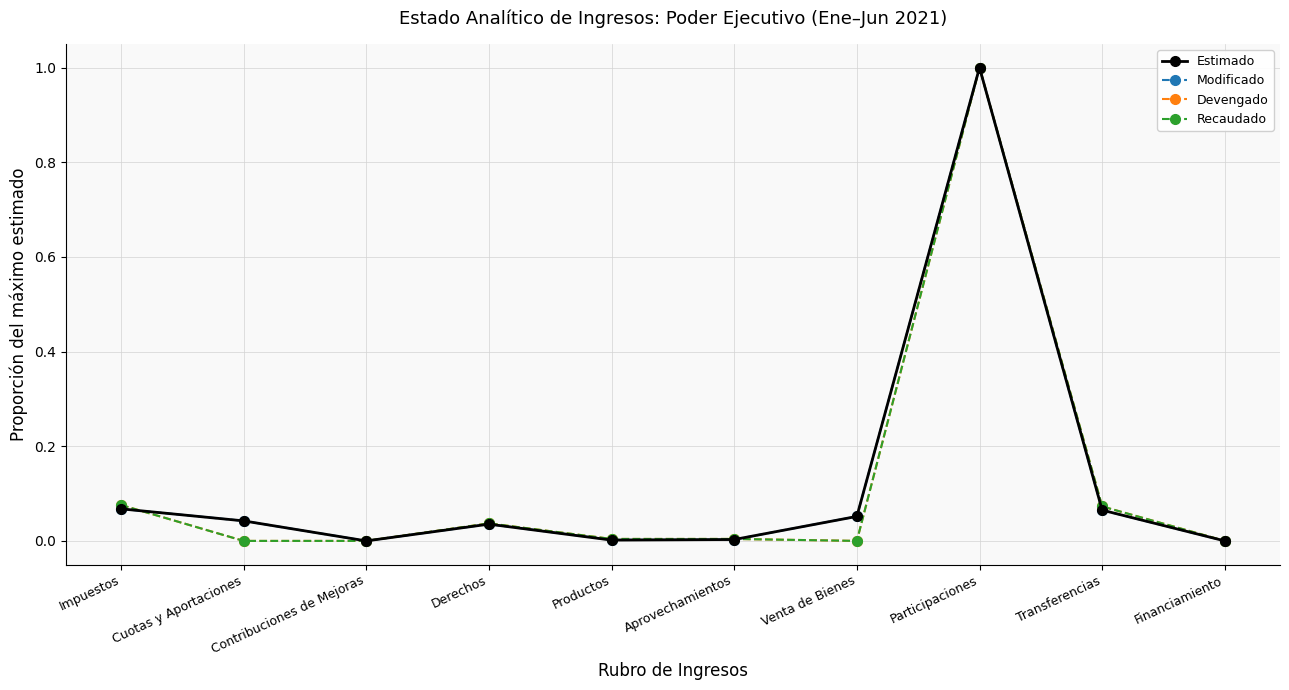

How many times do Estimado and Recaudado cross each other?

2